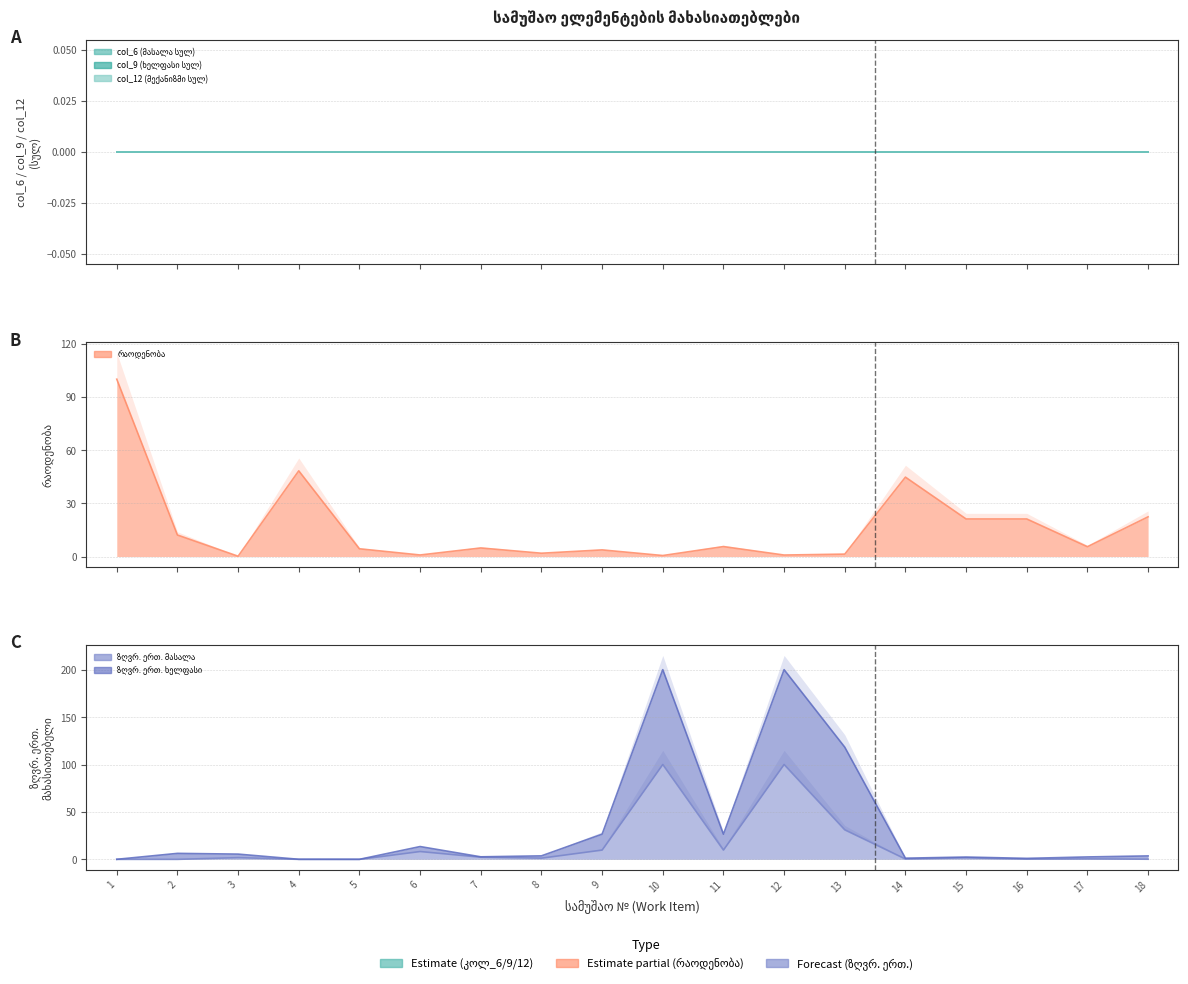

True or false: რაოდენობა has a value of 1.9 at 8.

True